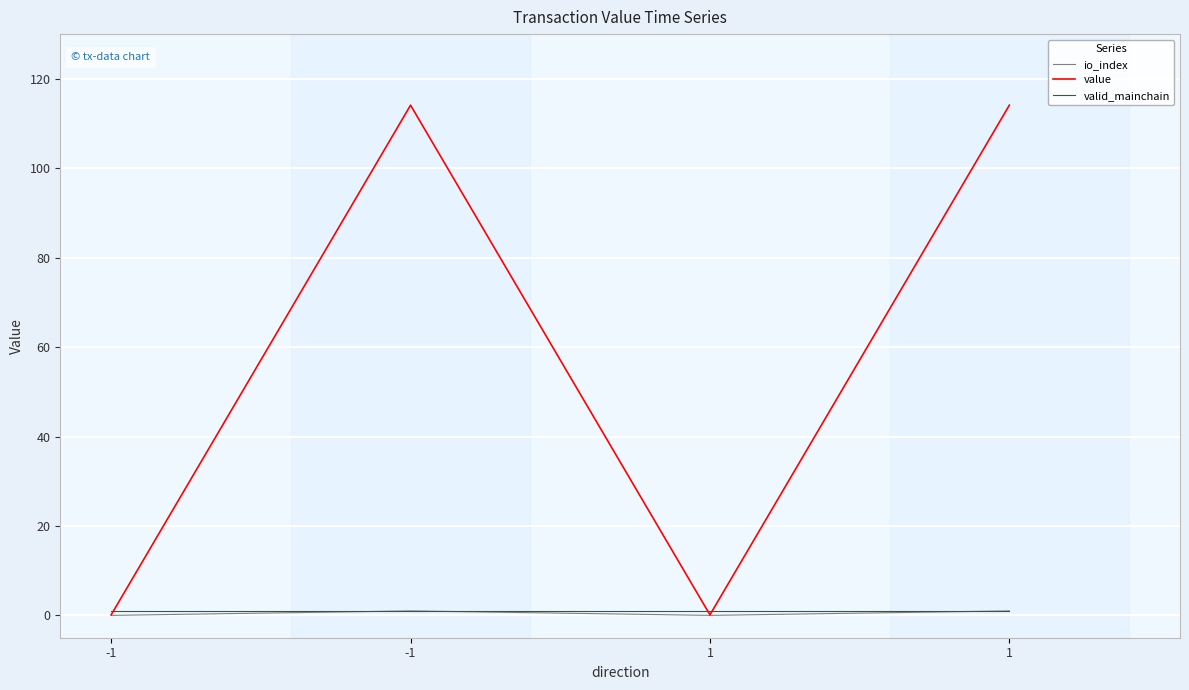

What are all the series names shown in the legend?

io_index, value, valid_mainchain